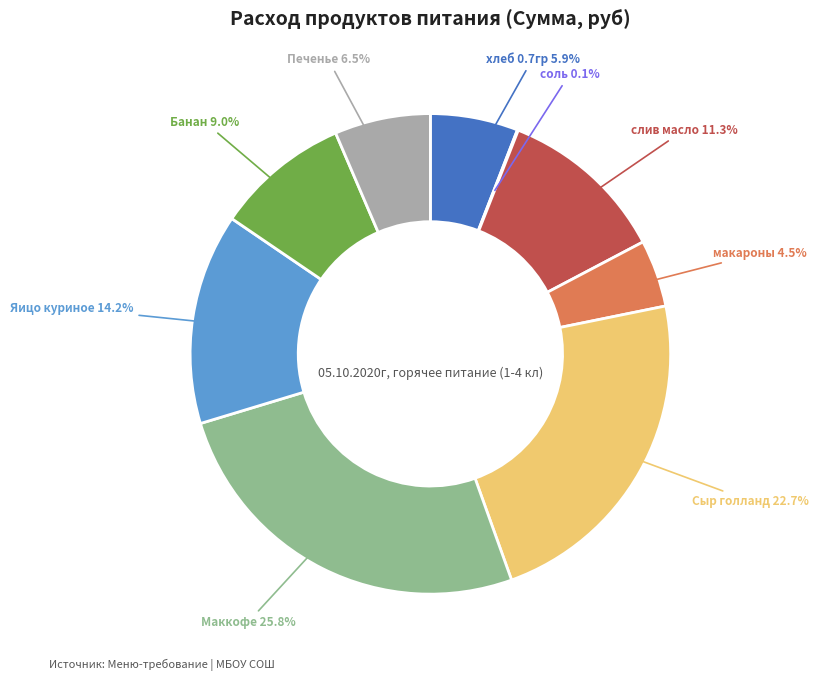

Does any single category account for the majority?

No